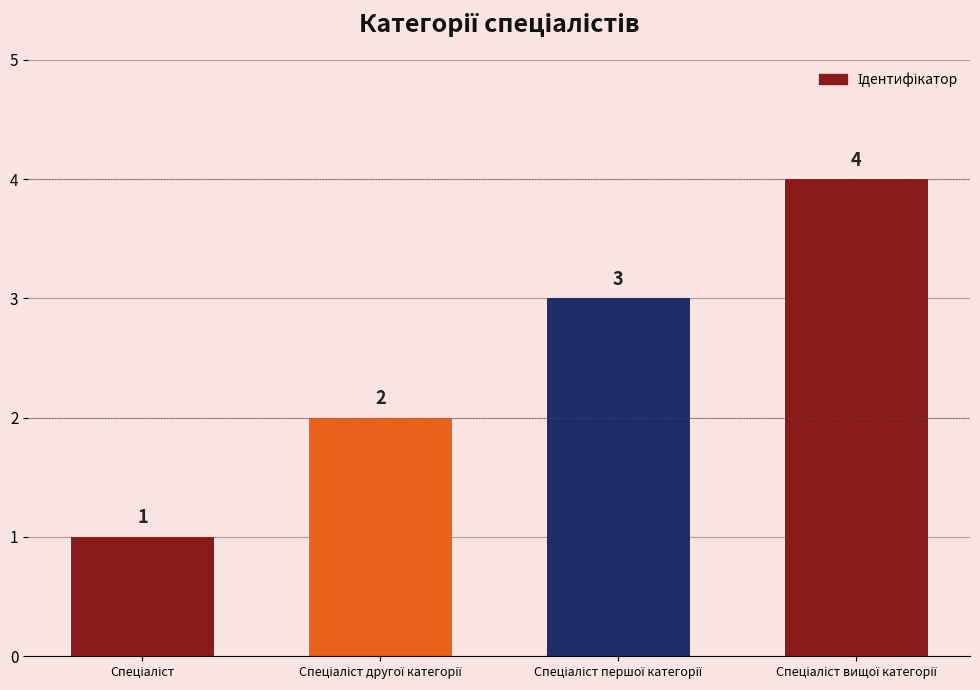

Are the bars horizontal?

No